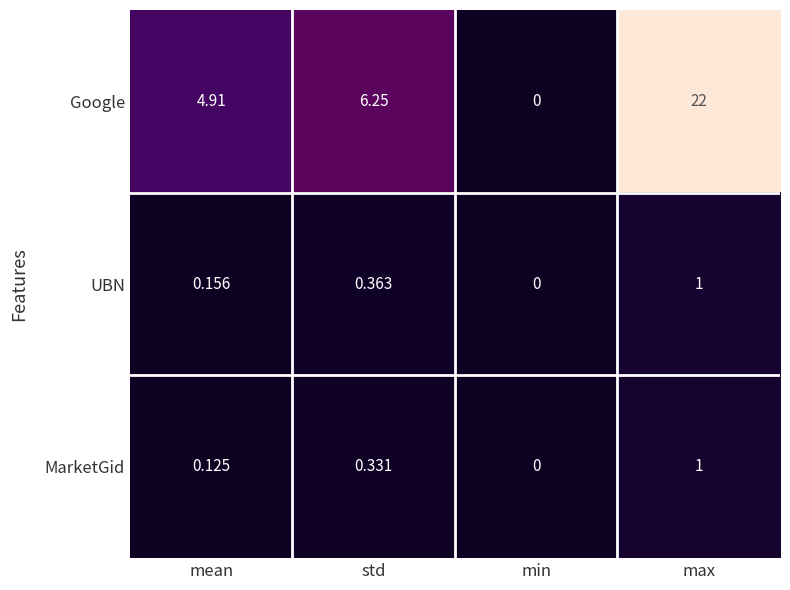

At which category does the chart reach its peak across all series?

max